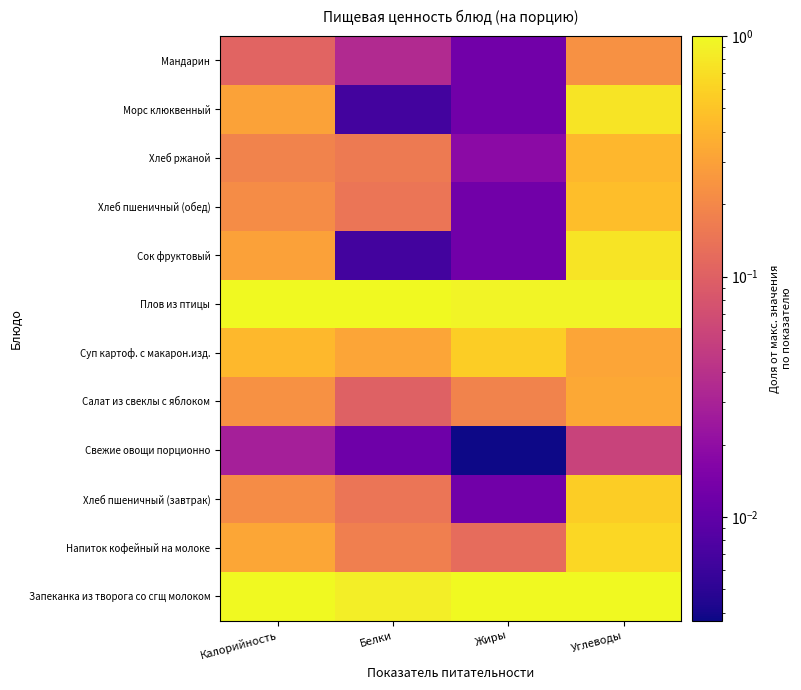

Which series has the largest total across all categories?

Плов из птицы